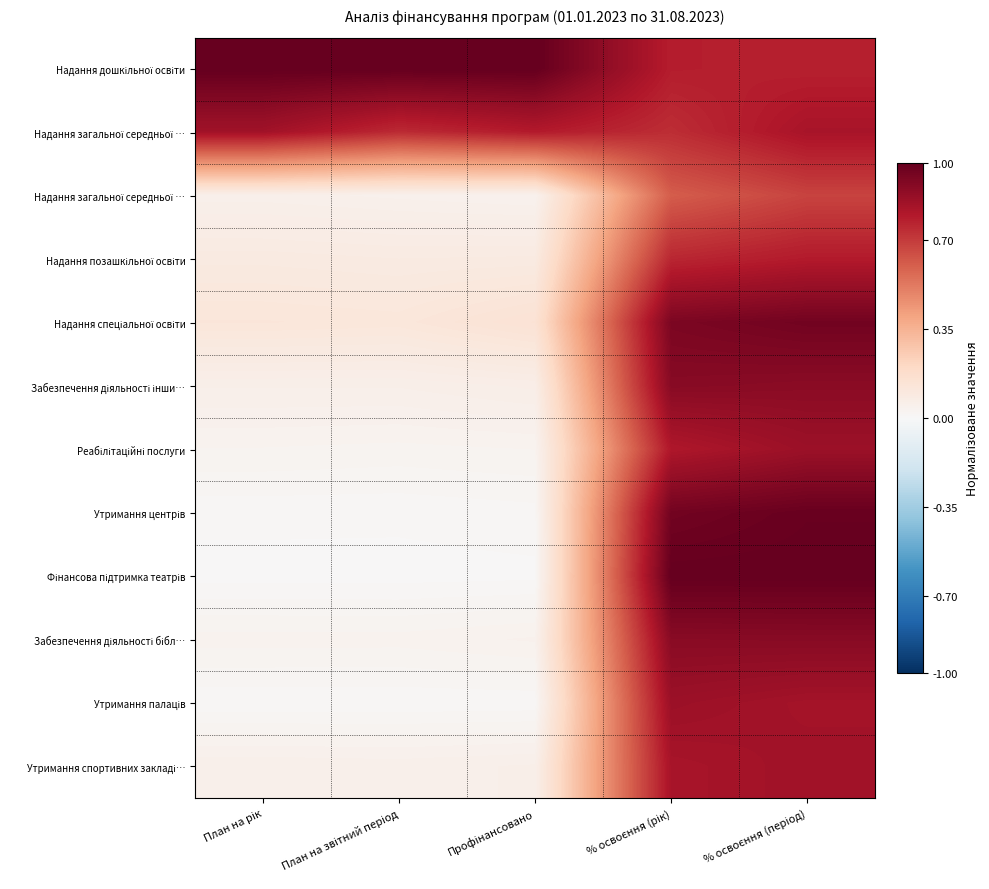

What is the maximum value shown in the chart?

1.0